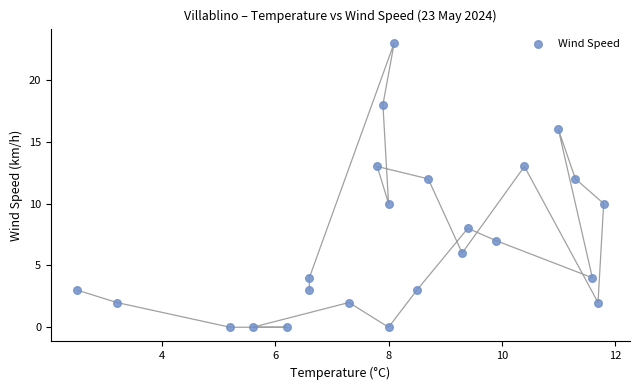

What is the range of Y values (max minus min)?

23